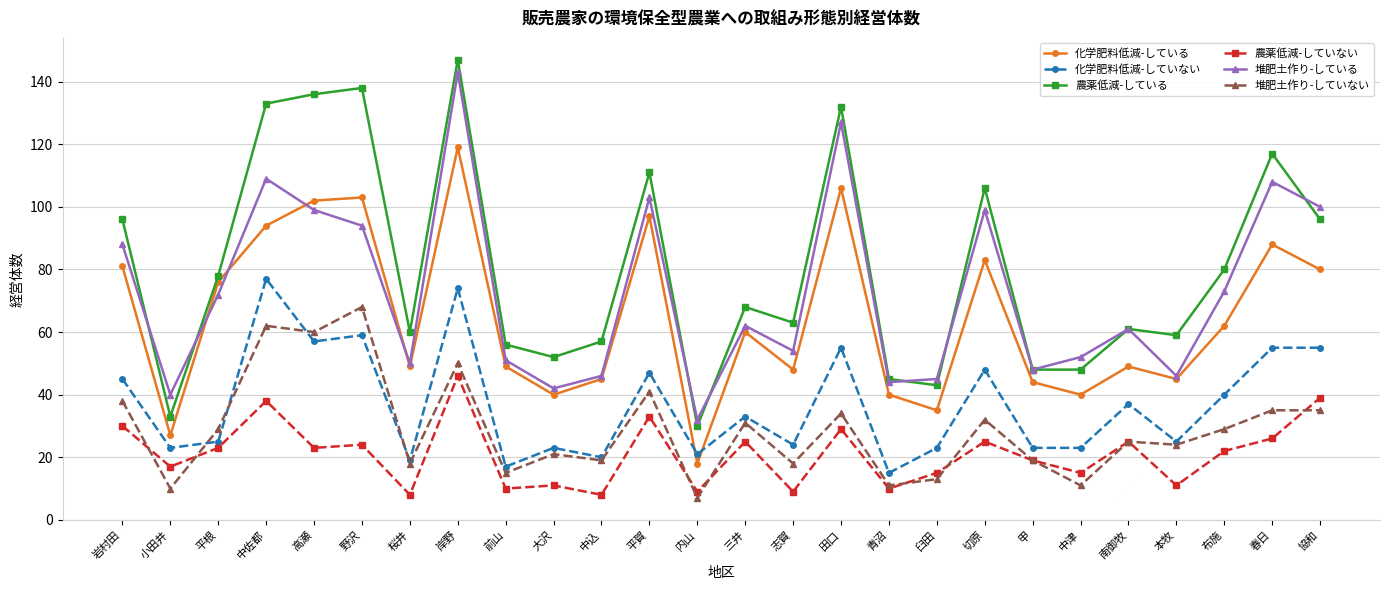

How many values in the 農薬低減-していない series are below 23?

13